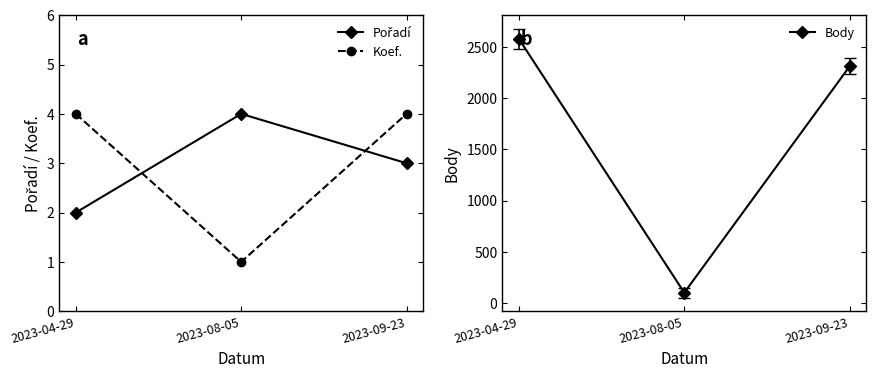

Reading right to left, what are all the values shown in this chart?

Pořadí: 3	4	2
Koef.: 4	1	4
Body: 2312	101	2580